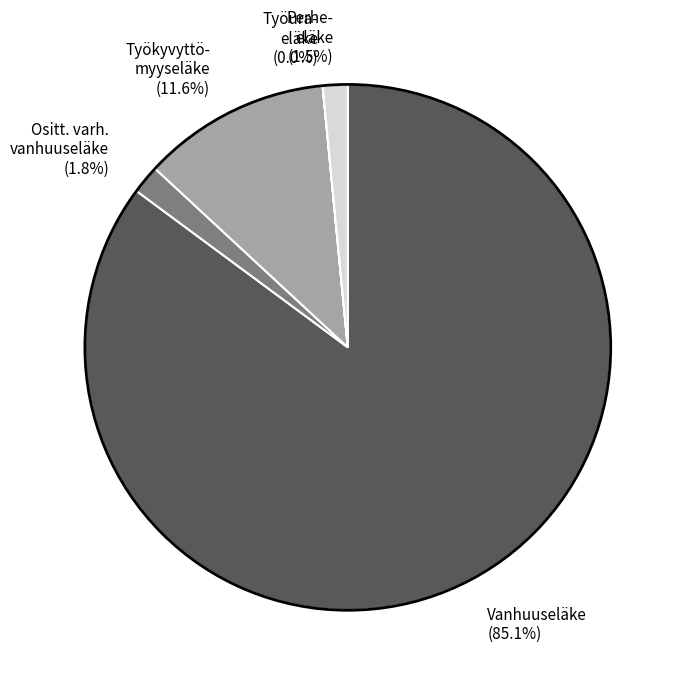

Is there any slice that represents more than half of the pie?

Yes